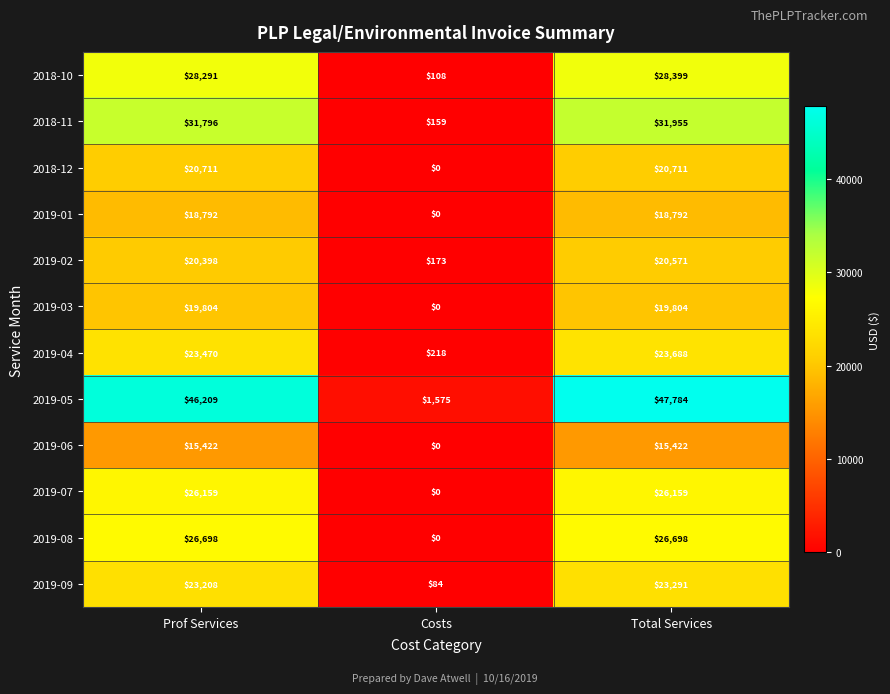

How many distinct data groups are displayed?

12